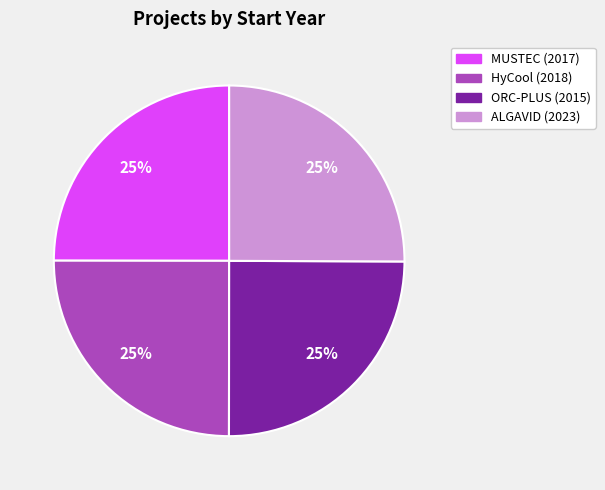

To the nearest percent, what is the average slice percentage?

25%